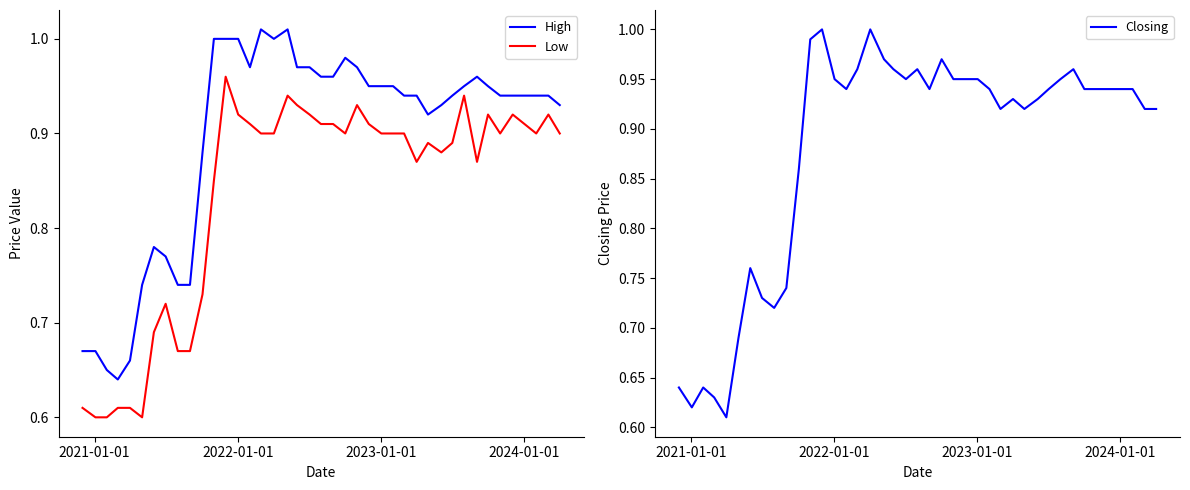

True or false: Low and High intersect in this chart.

False